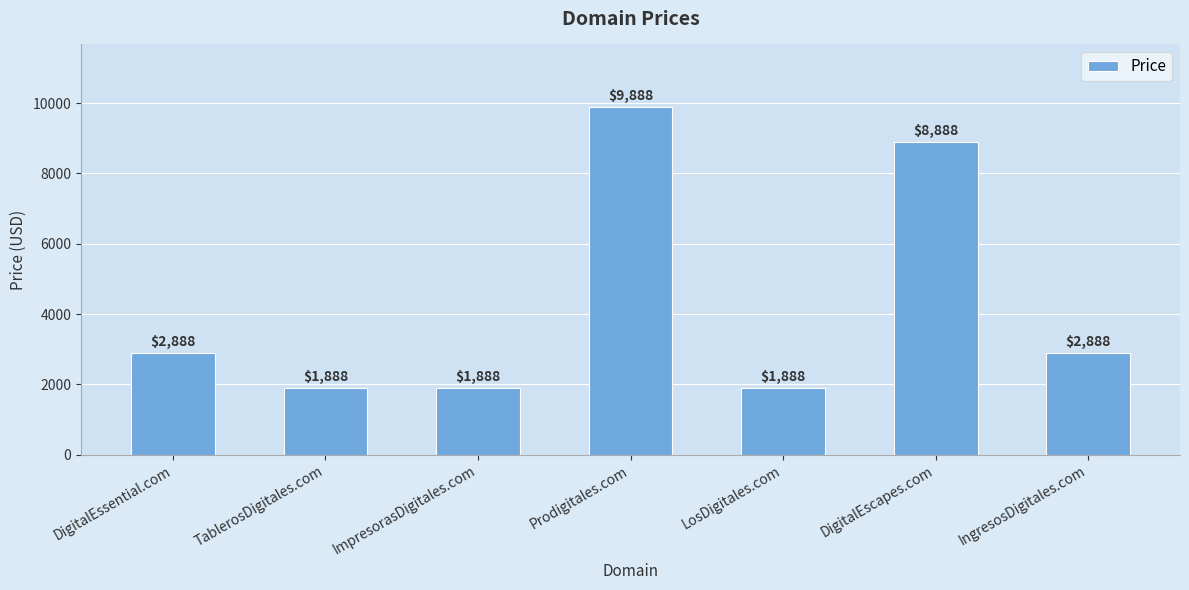

How many categories are shown in the chart?

7